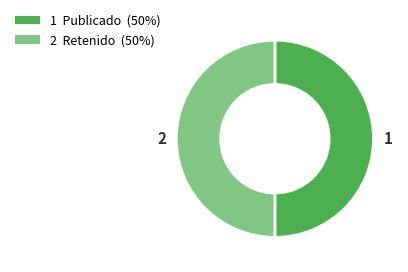

What is the ratio of the value at 2 Retenido (50%) to the value at 1 Publicado (50%)?

1.0